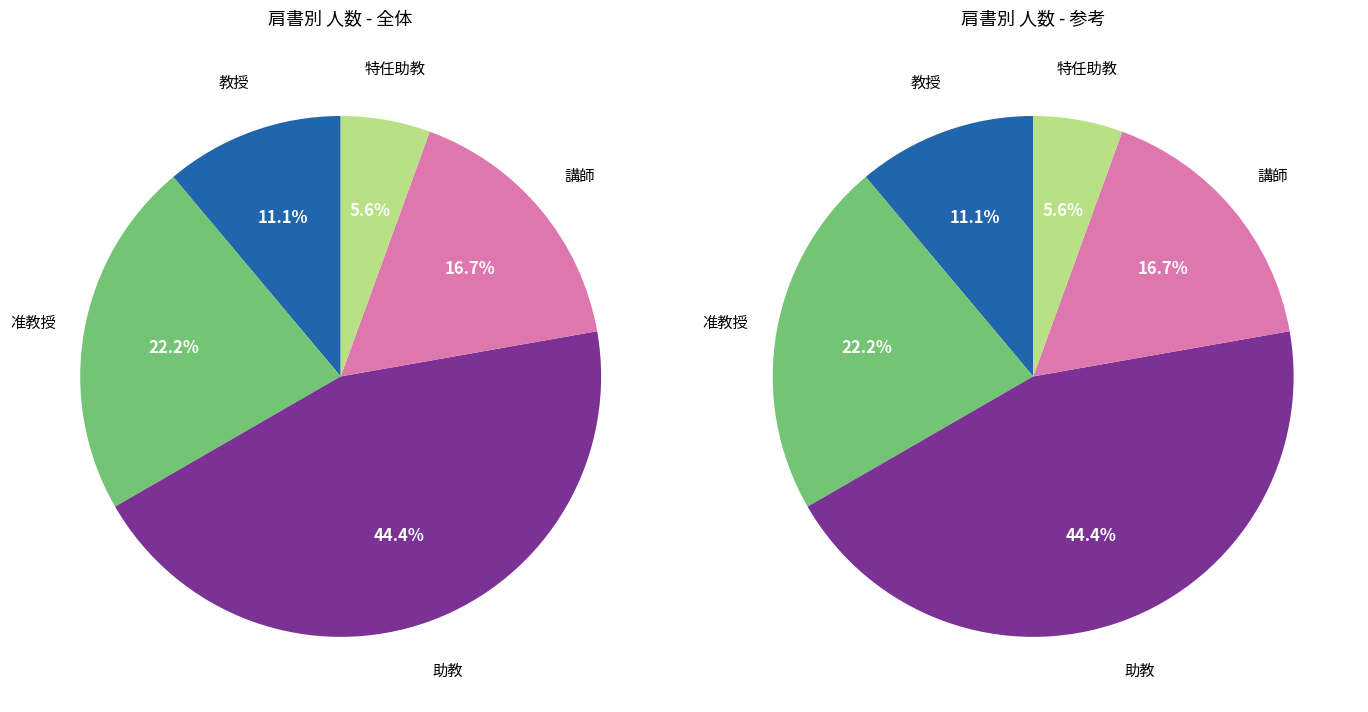

Is there a majority slice in this chart?

No